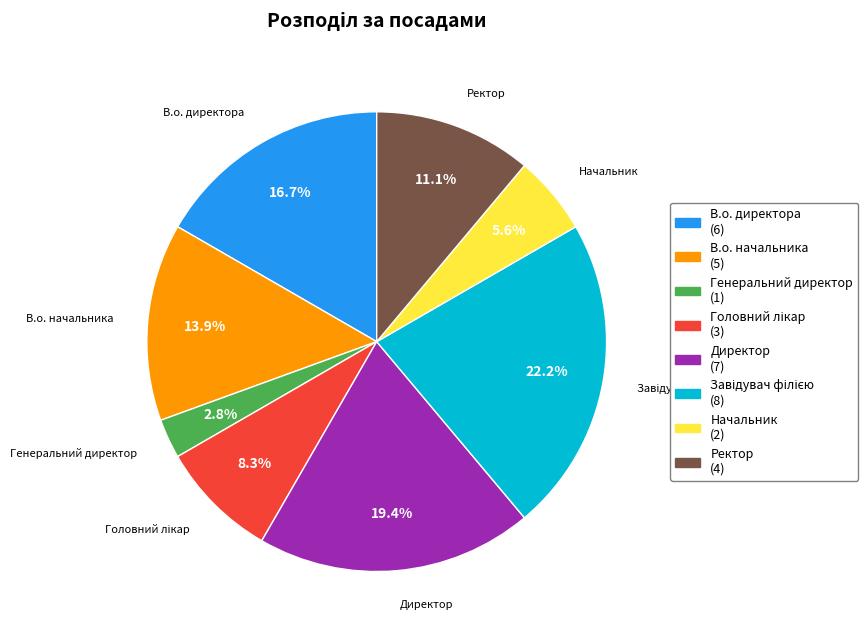

To the nearest percent, what percentage of the pie is Директор?

19%